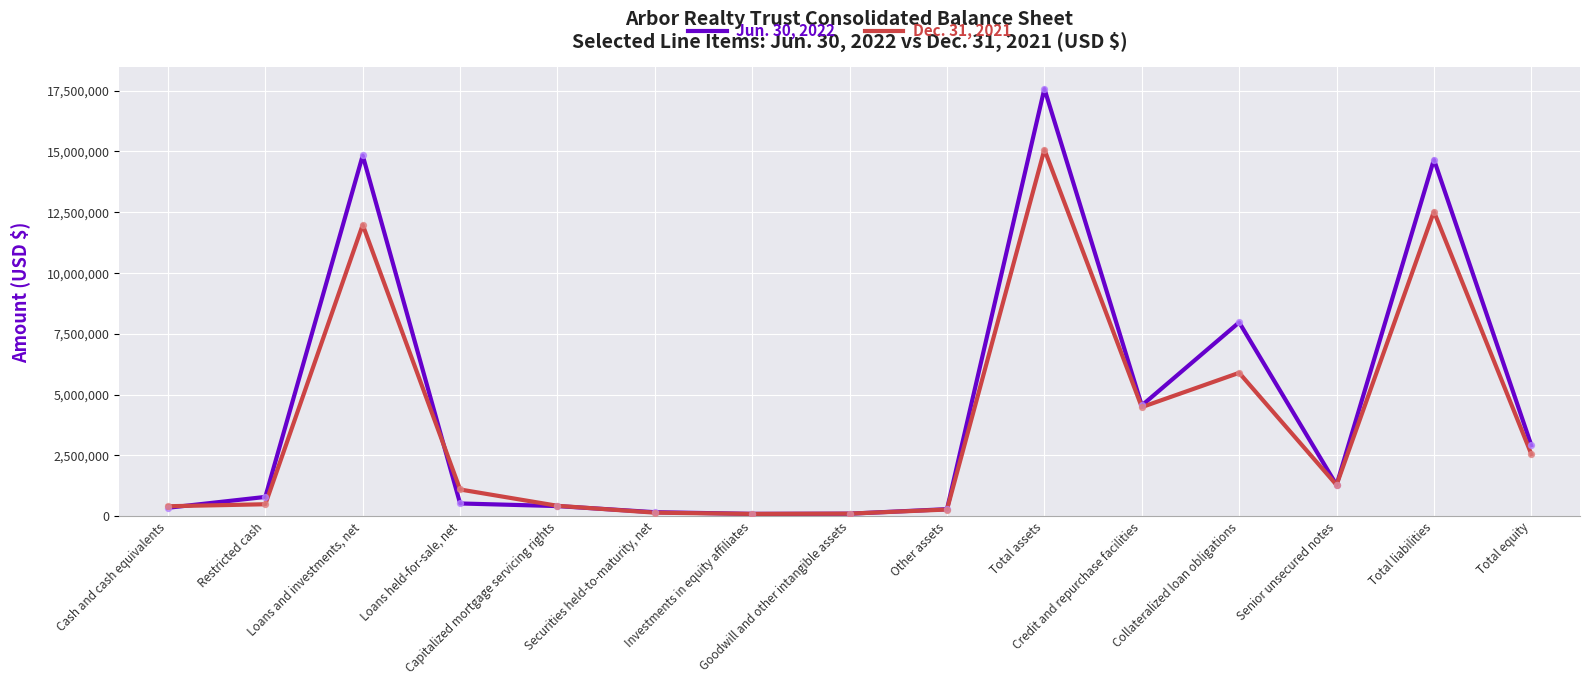

Which series has the largest total across all categories?

Jun. 30, 2022